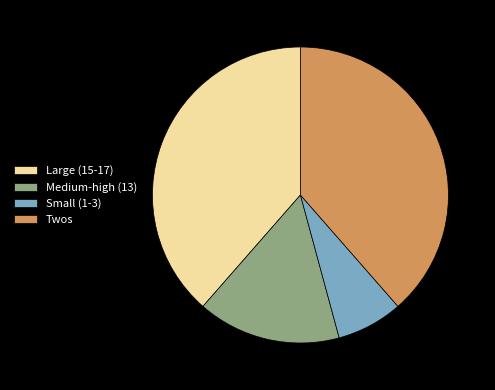

What is the ratio of the value at Twos to the value at Medium-high (13)?

2.5